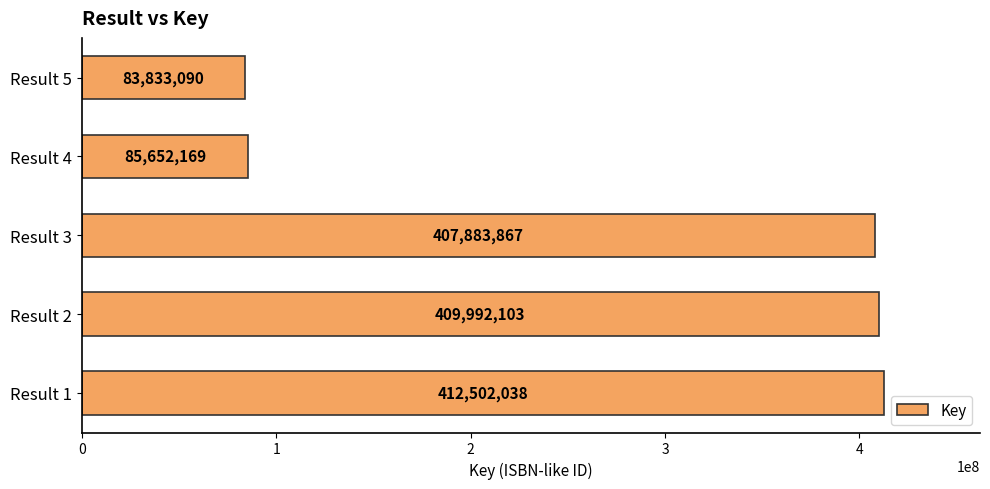

What is the change in value from Result 2 to Result 3?

-2108236